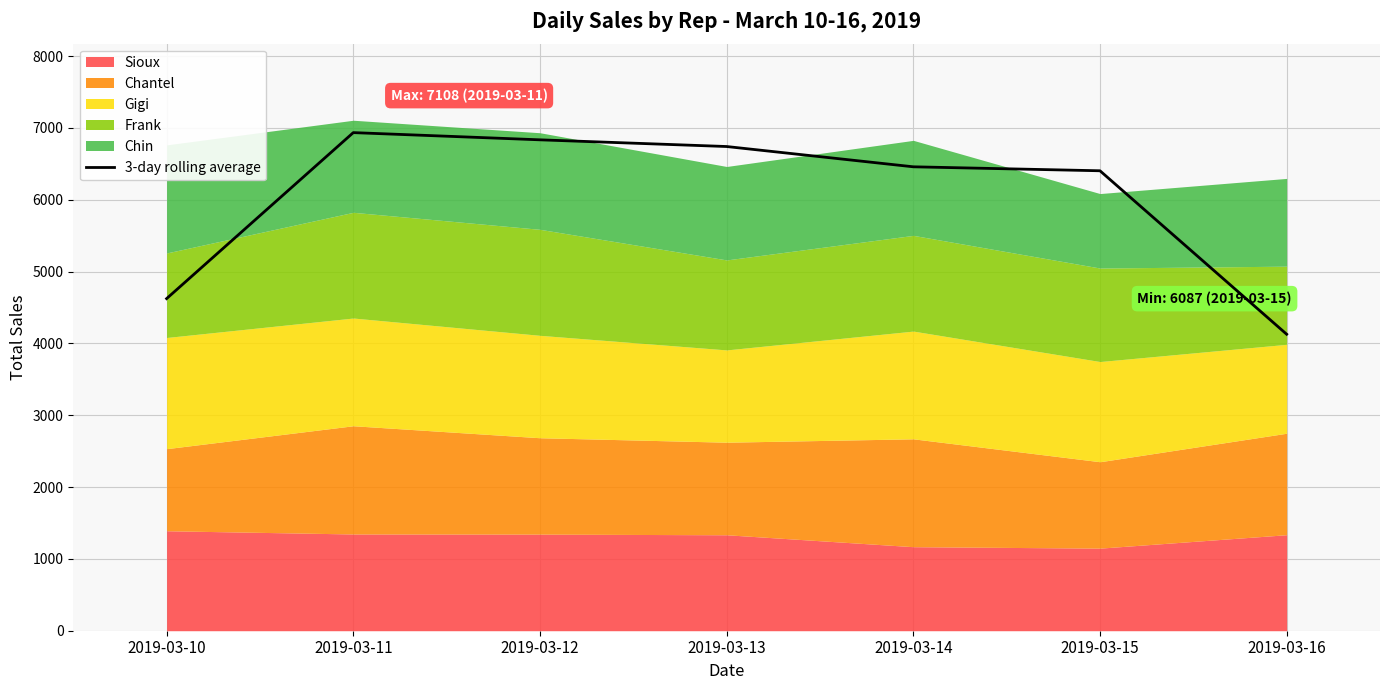

What is the change in value from 2019-03-14 to 2019-03-16?

-2331.3